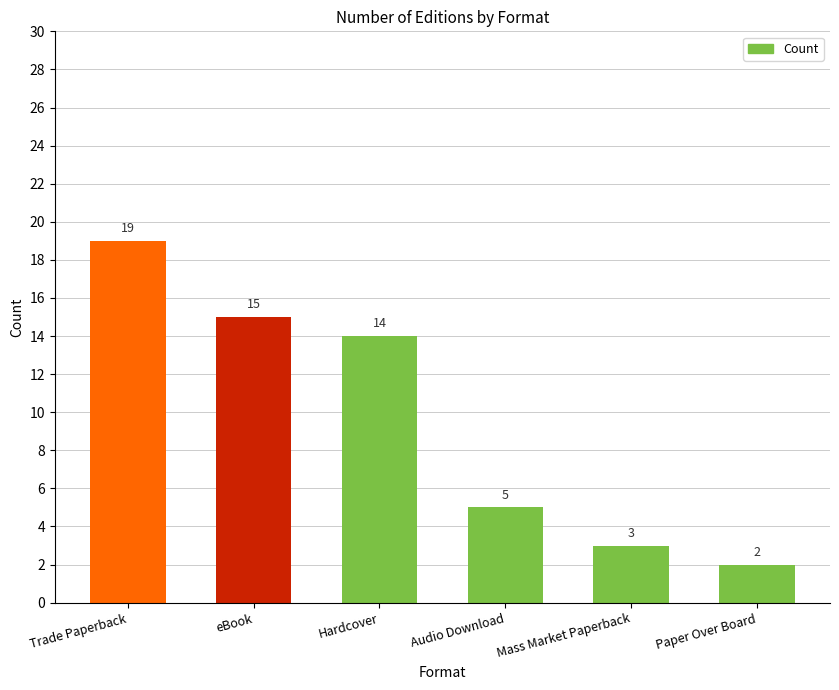

At which label does the data first exceed 14?

Trade Paperback